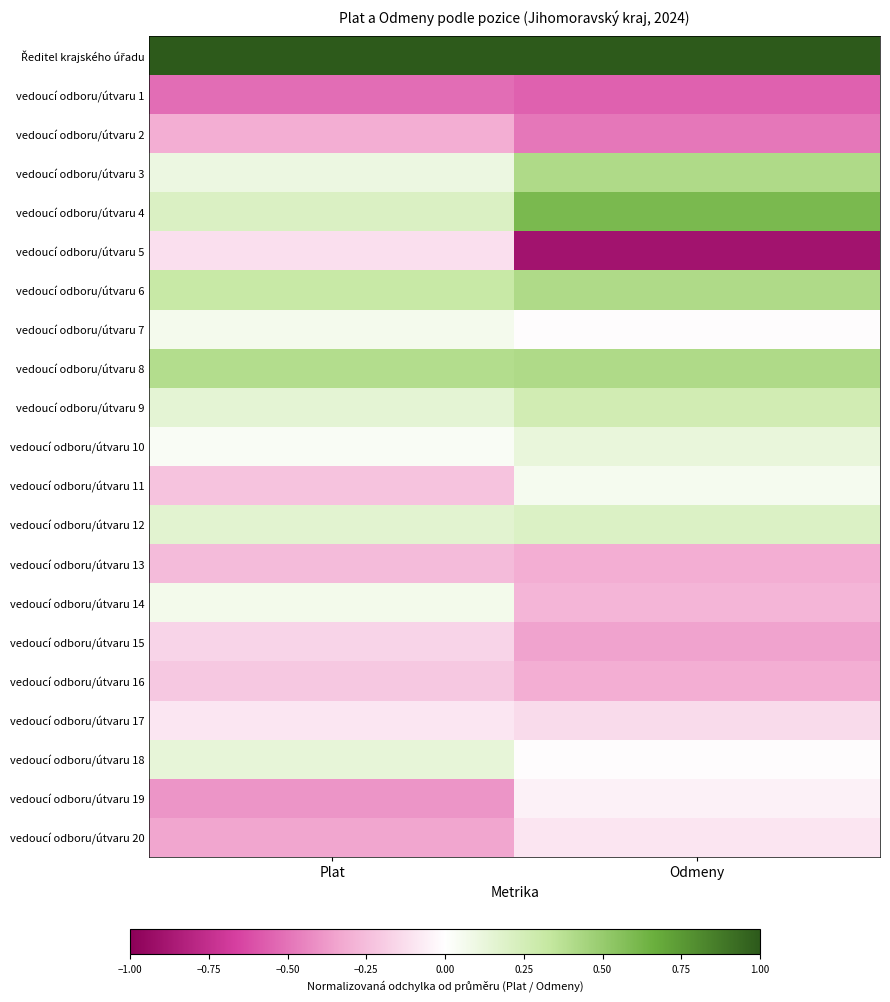

At how many categories does at least one series exceed 0?

2